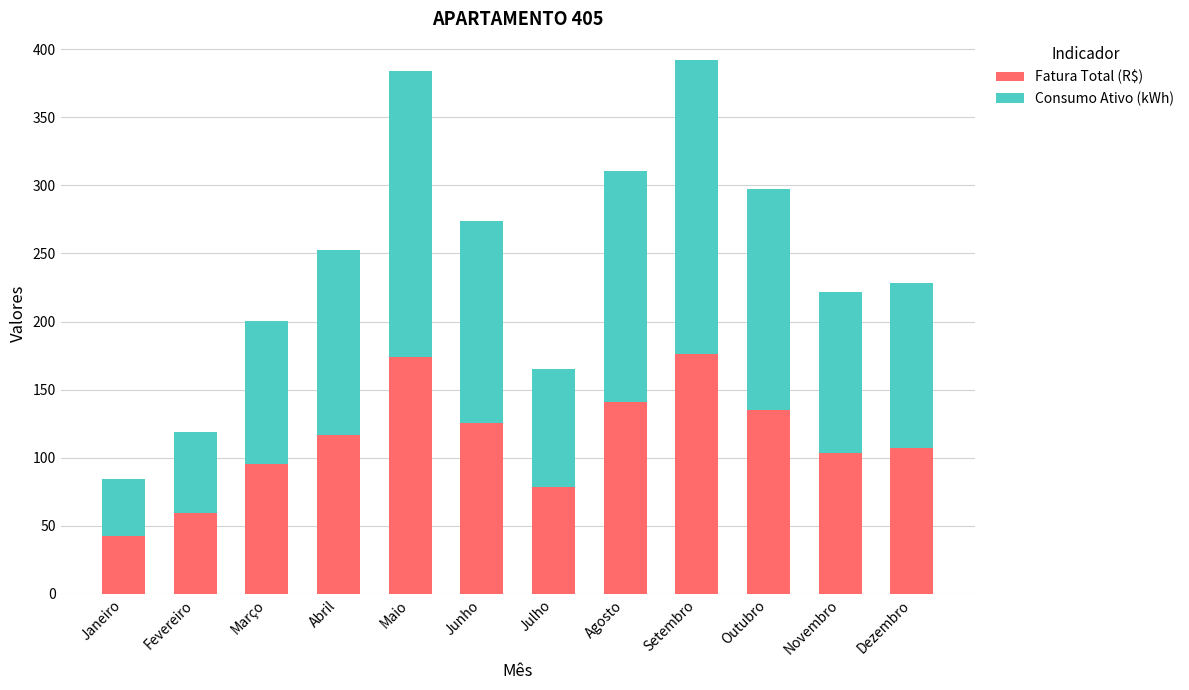

What is the total value across all series at Julho?

165.2